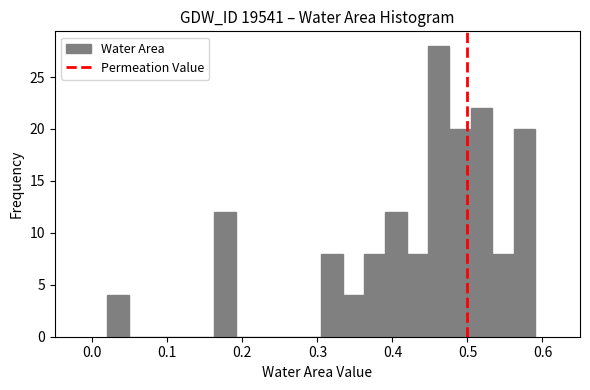

Read against the x-axis, roughly where is the centre of the tallest bar?

0.46